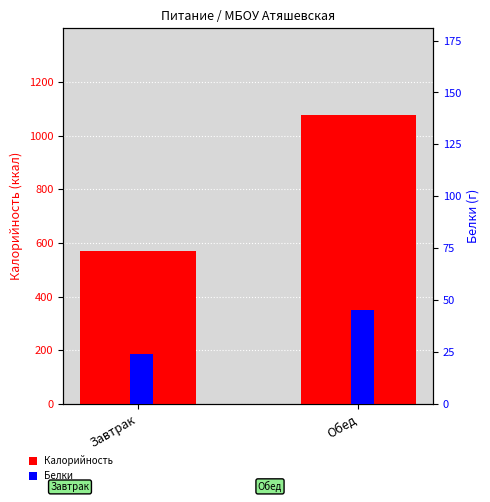

What value does the Белки series have at Завтрак?

23.9